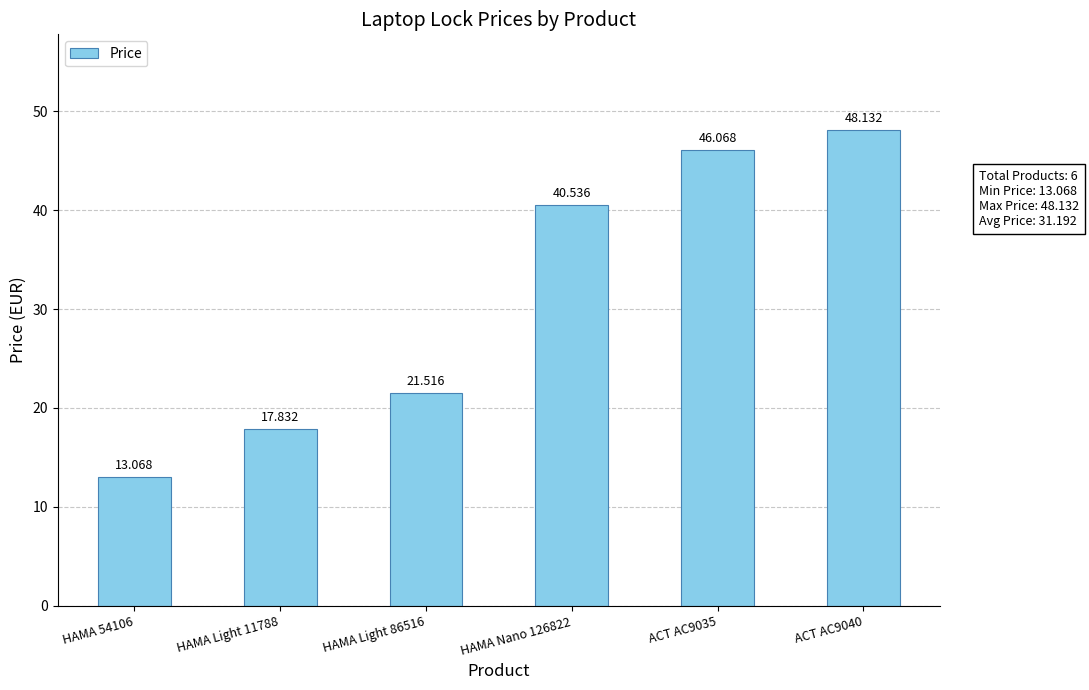

At which label is the value closest to 30?

HAMA Light 86516